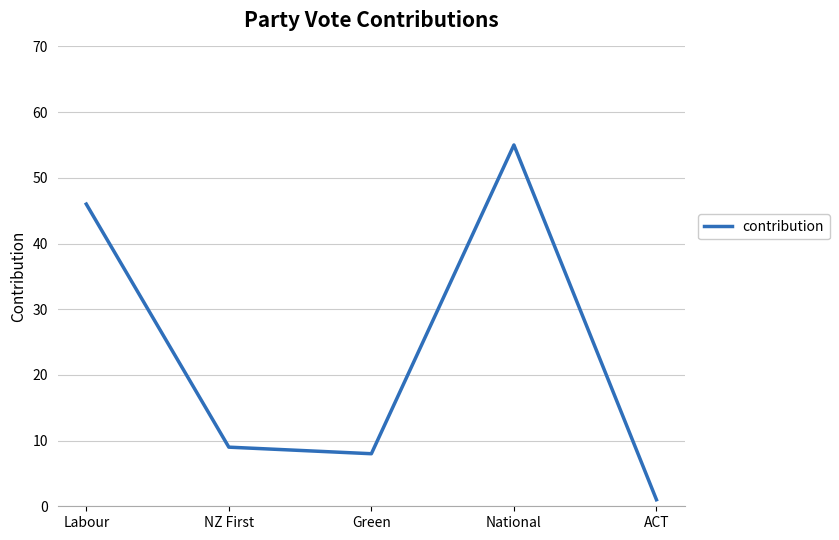

What is the sum of all values?

119